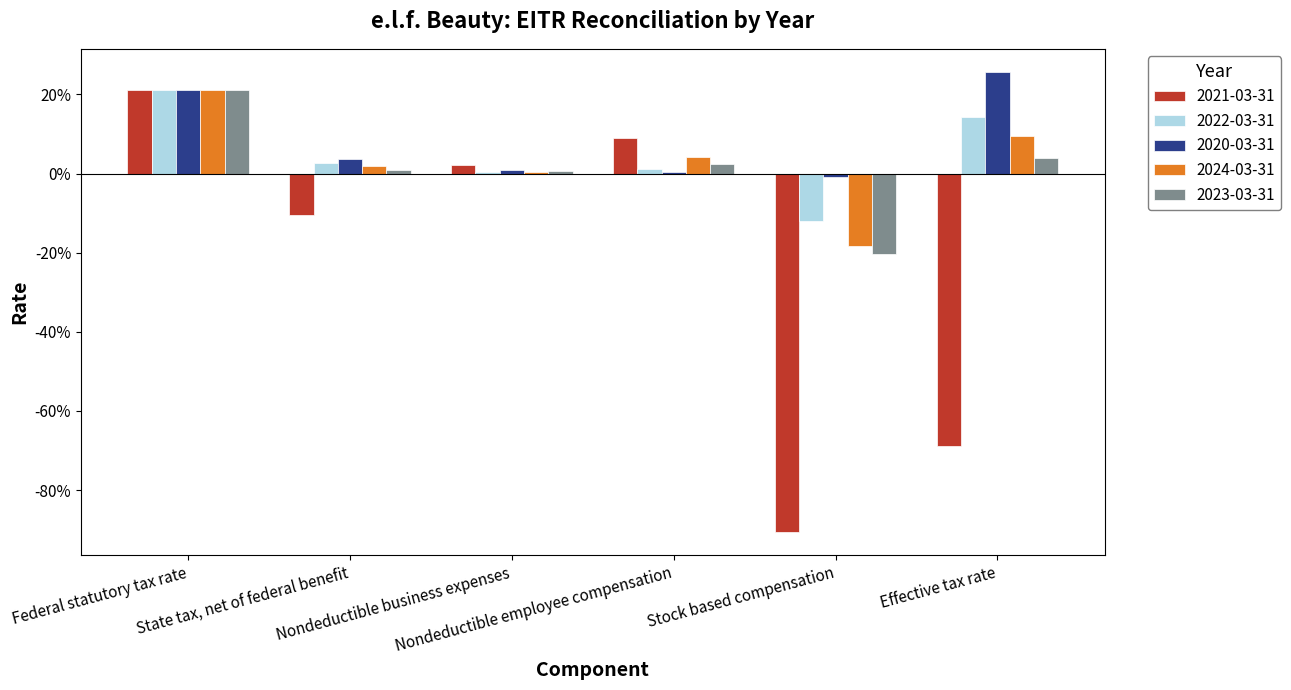

Where does the 2023-03-31 series first go above 0?

Federal statutory tax rate